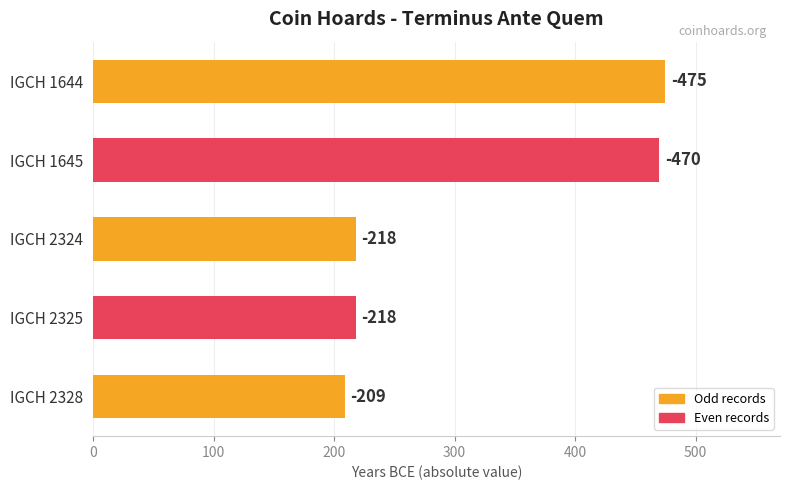

What is the difference between the second highest and minimum values?

261